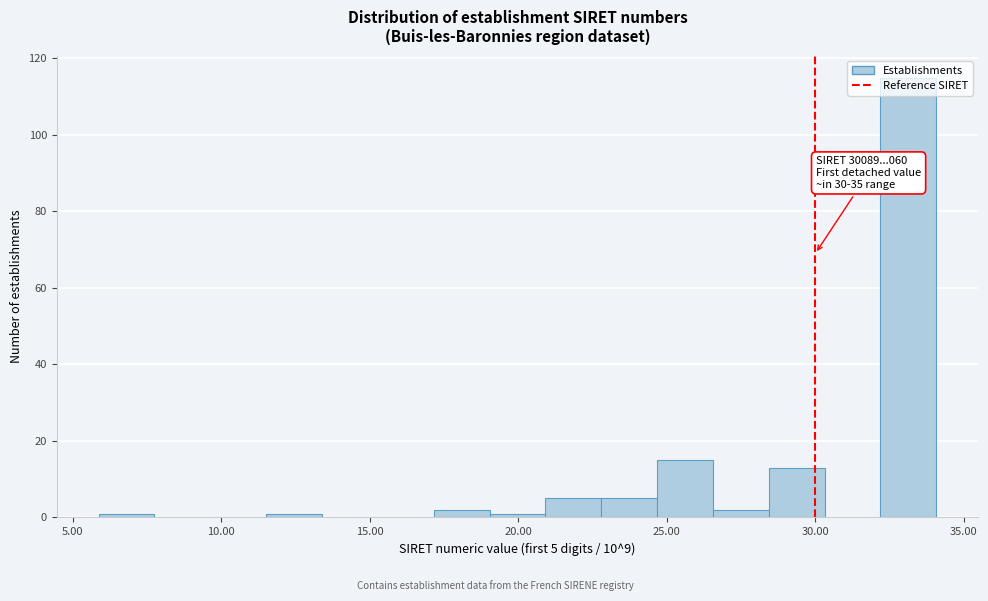

Read against the x-axis, roughly where is the centre of the tallest bar?

33.0